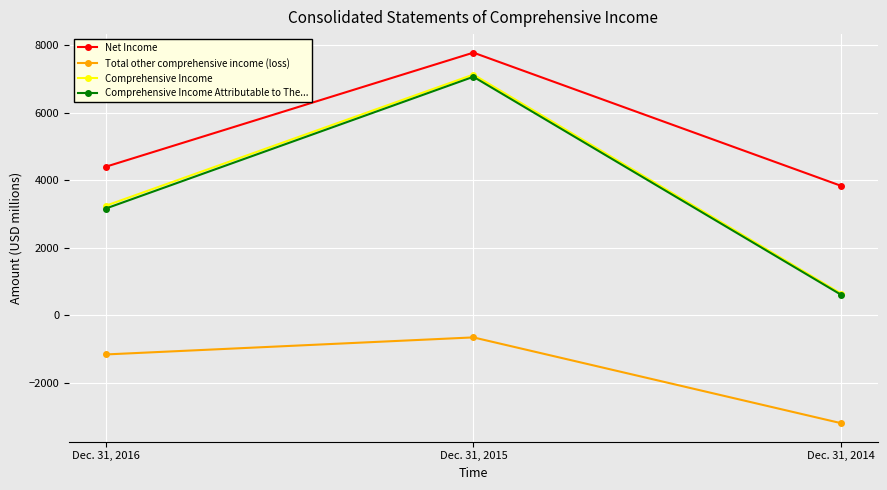

What are all the series names shown in the legend?

Net Income, Total other comprehensive income (loss), Comprehensive Income, Comprehensive Income Attributable to The...